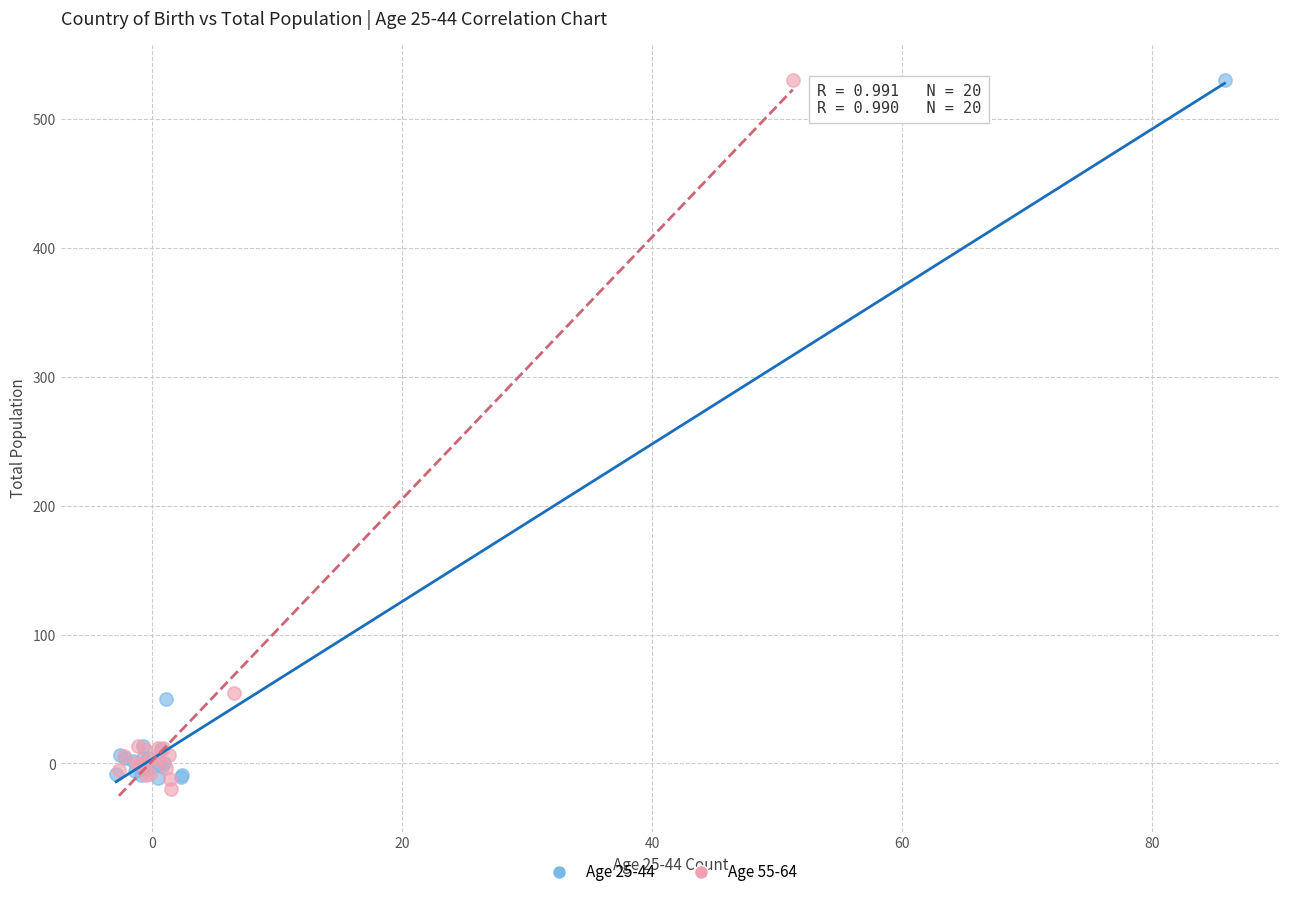

Which series has the largest Y range (max minus min)?

Age 55-64